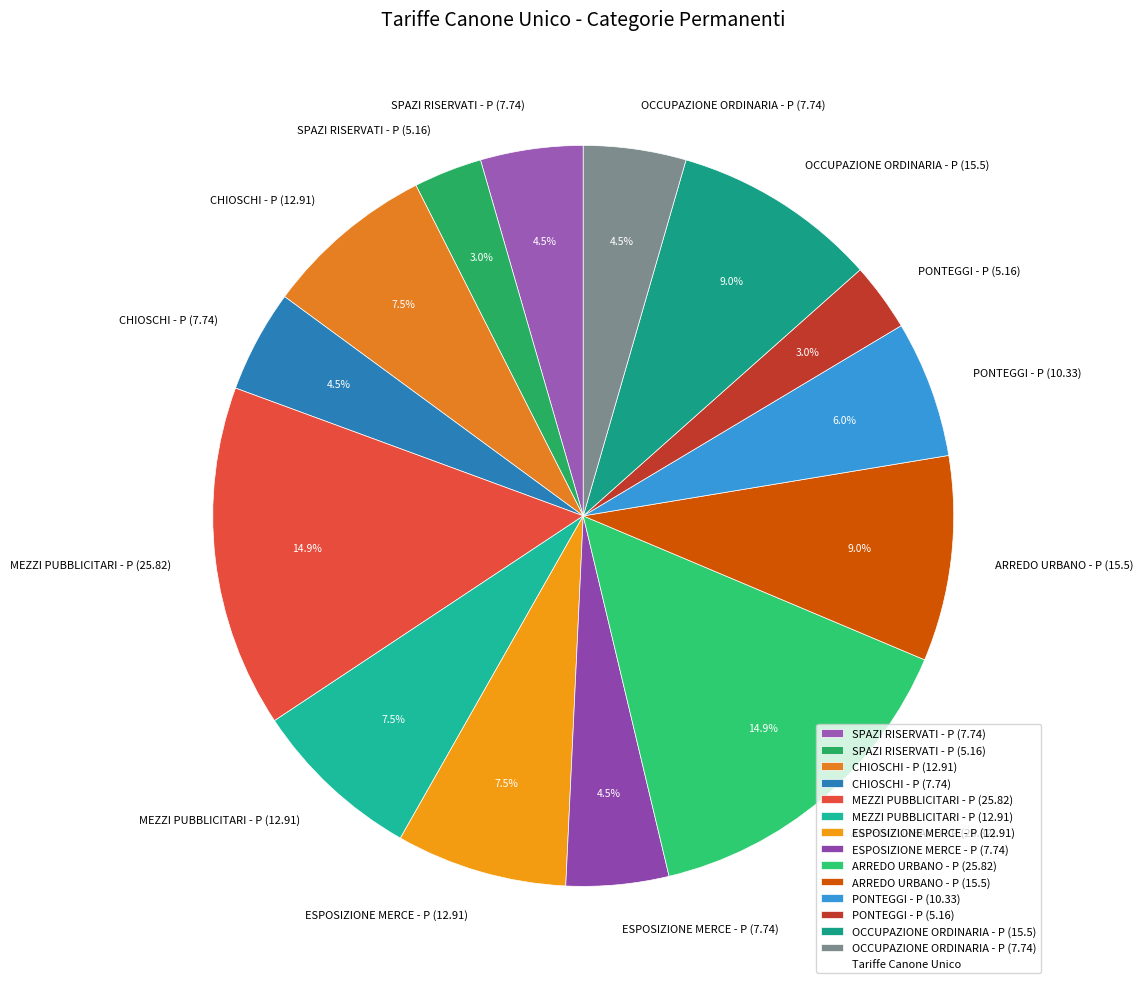

Does ARREDO URBANO - P (15.5) account for over 50% of the chart?

No